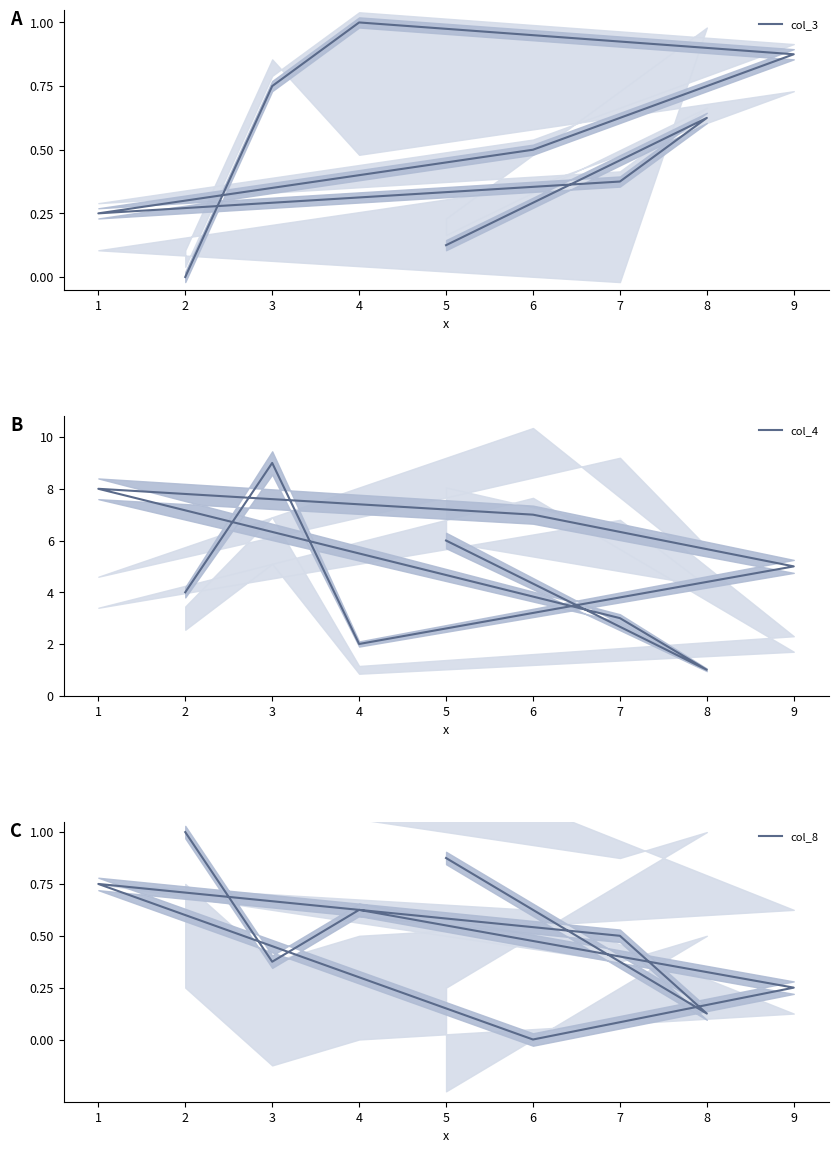

What is the greatest value displayed?

9.0